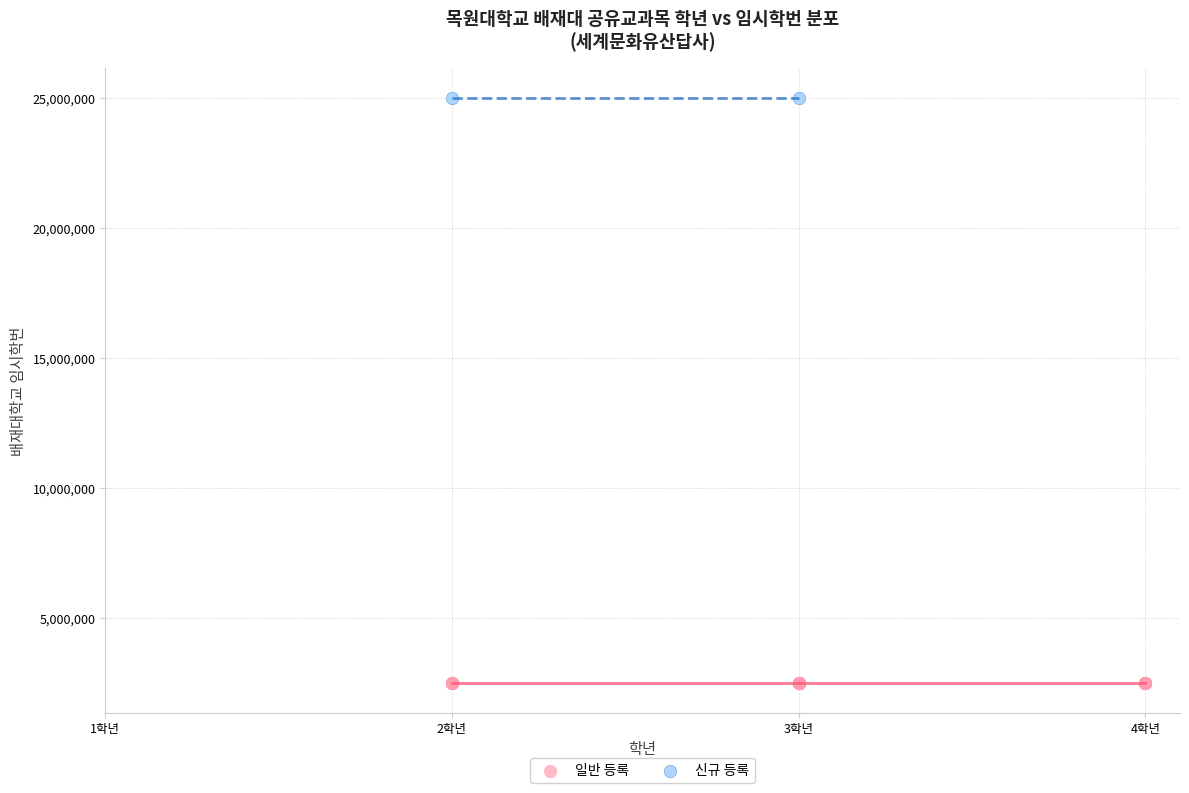

Which series has the largest Y range (max minus min)?

일반 등록